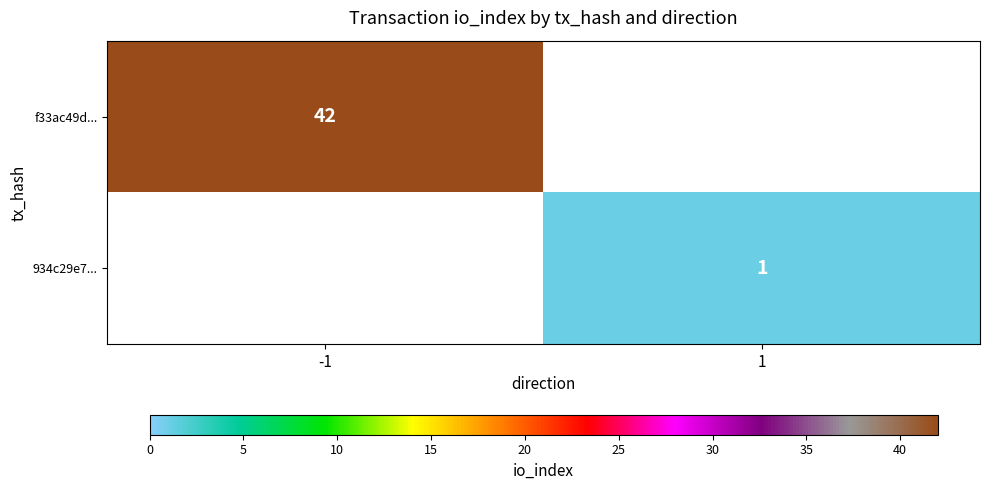

The f33ac49d... series shows 42 at -1. True or false?

True